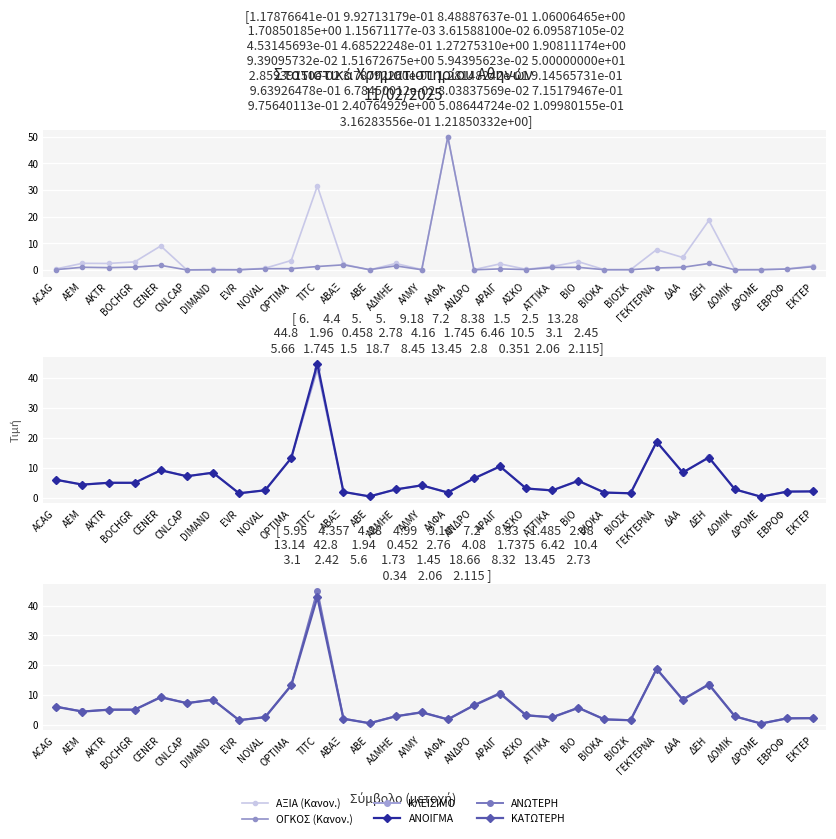

What is the maximum value shown in the chart?

50.0